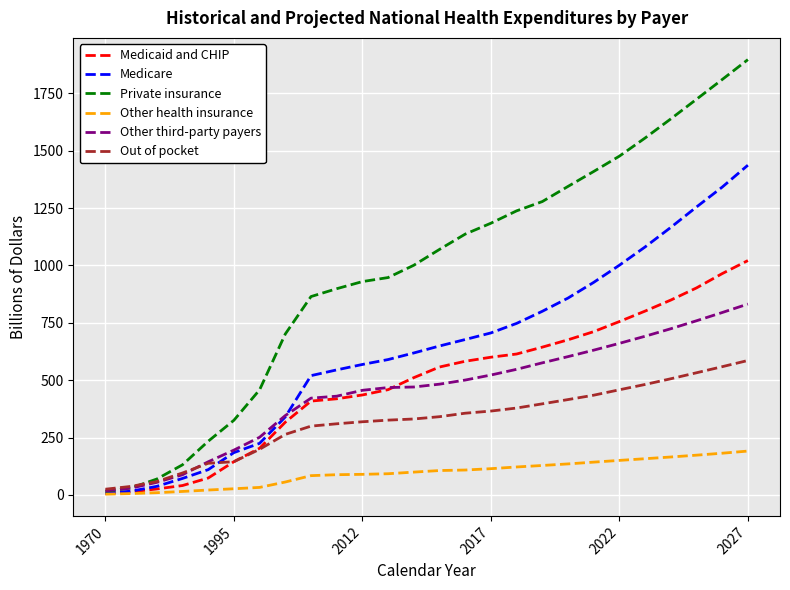

Rank the series by their maximum value, from lowest to highest.

Other health insurance, Out of pocket, Other third-party payers, Medicaid and CHIP, Medicare, Private insurance